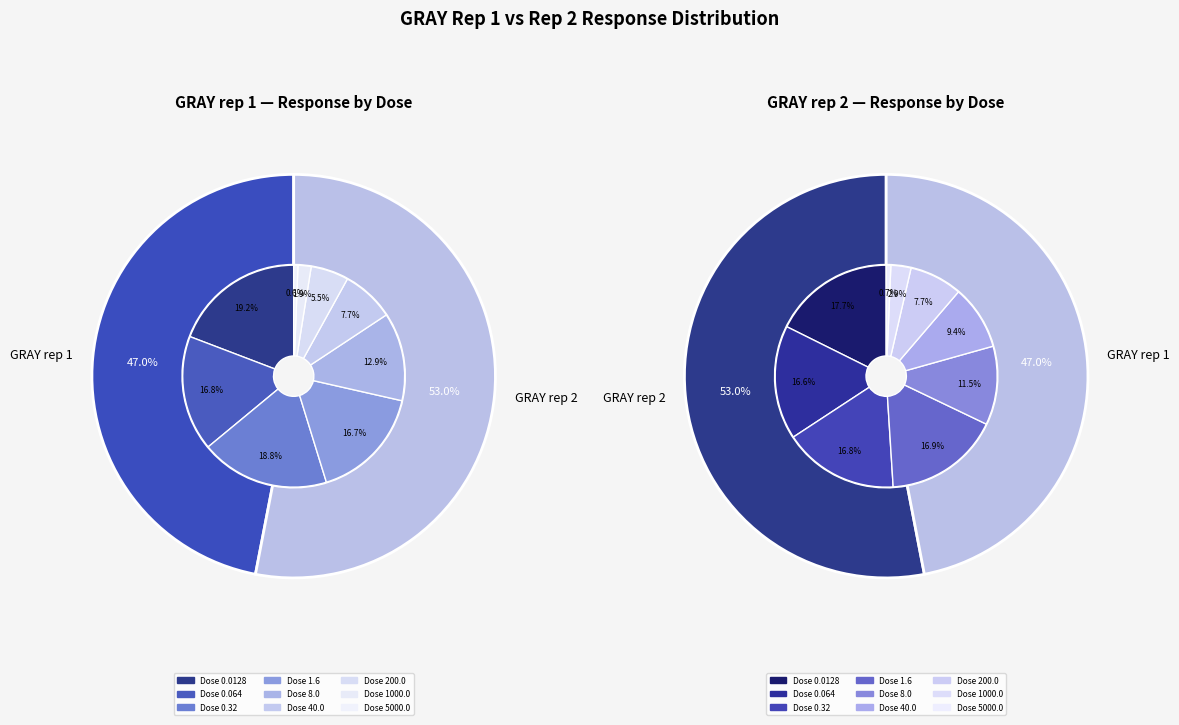

Do 200.0 and 0.064 together represent more than half of the pie?

No